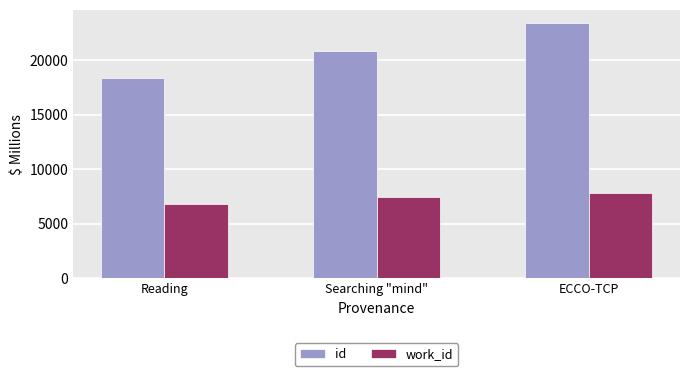

Is the value of id at ECCO-TCP greater than the value of work_id at Searching "mind"?

Yes